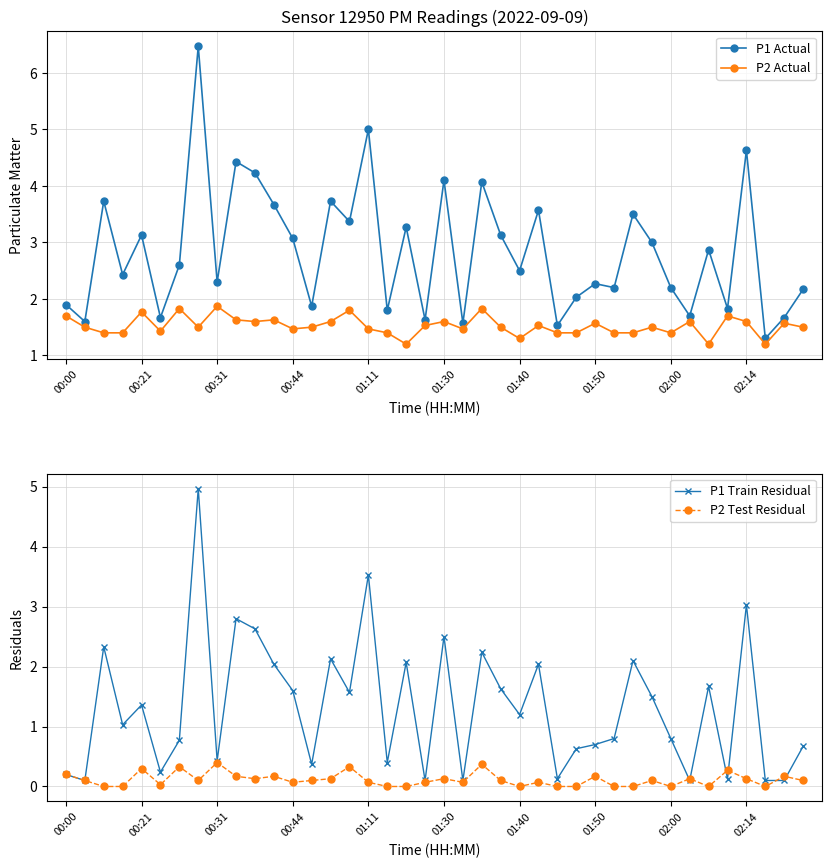

What are all the series names shown in the legend?

P1 Actual, P2 Actual, P1 Train Residual, P2 Test Residual